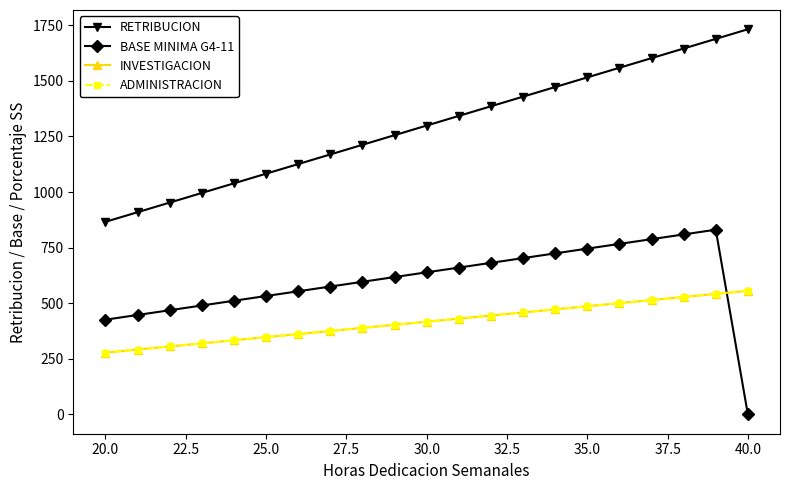

Rank the series by their maximum value, from lowest to highest.

INVESTIGACION, ADMINISTRACION, BASE MINIMA G4-11, RETRIBUCION